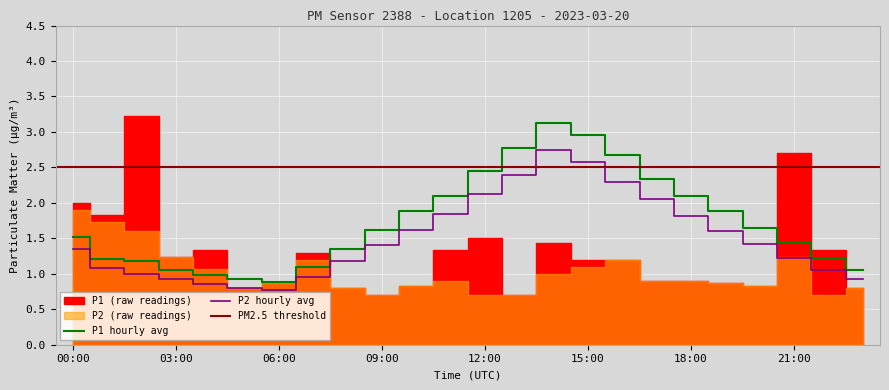

The P2 series shows 0.6 at 00:00. True or false?

False